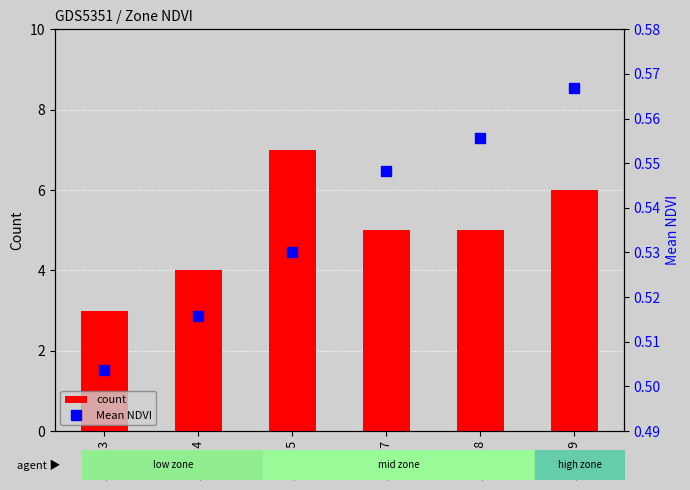

At Zone 4, list the series in order from largest to smallest.

count, Mean NDVI